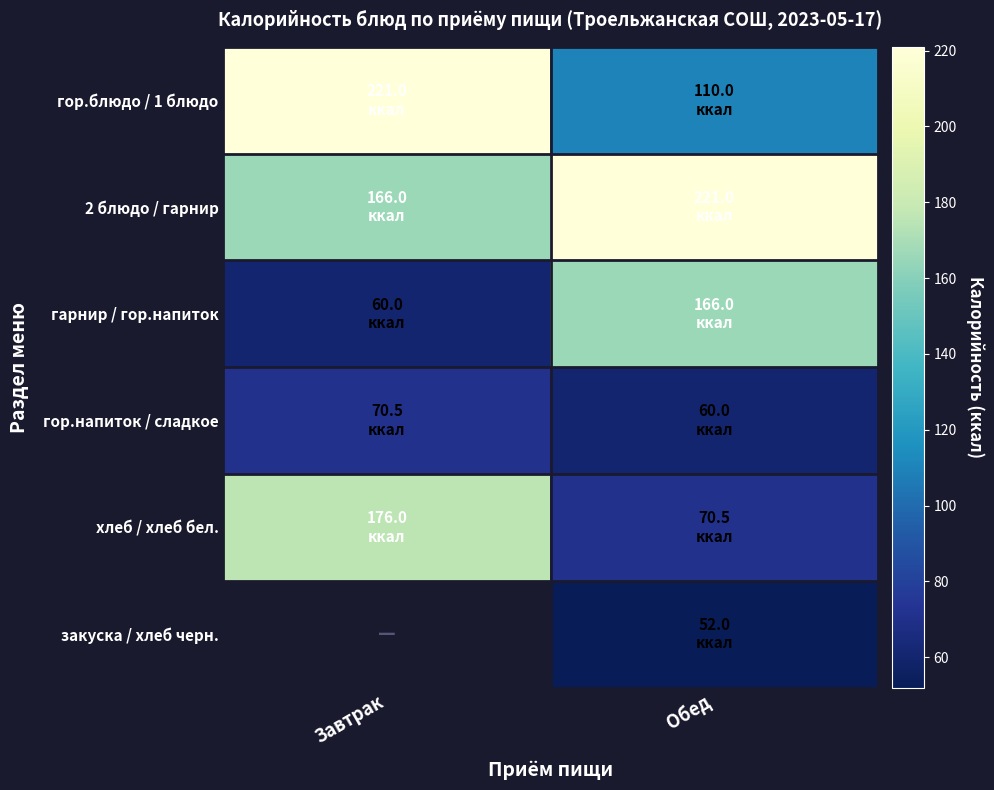

At which label is хлеб / хлеб бел. closest to 123?

Обед